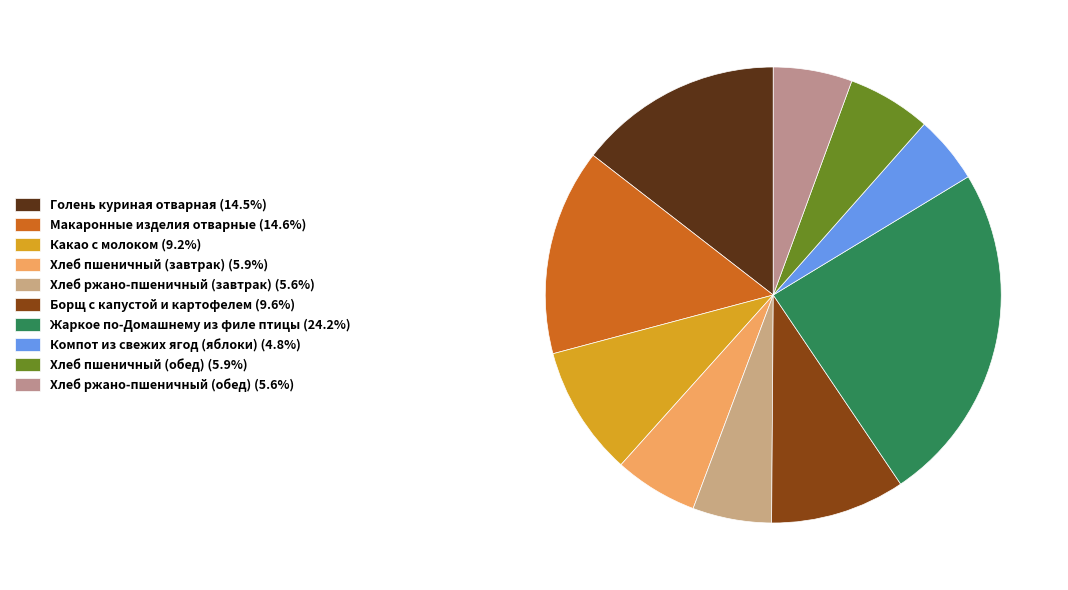

To the nearest percent, what percentage of the pie is Компот из свежих ягод (яблоки)?

5%